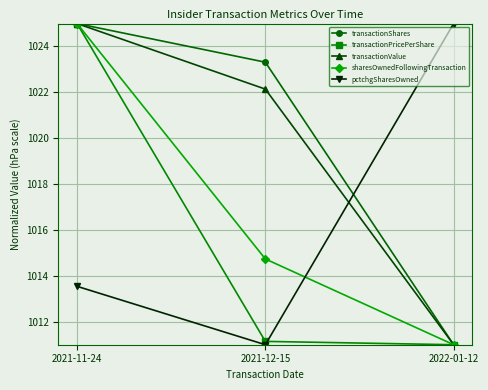

Count the number of categories in the chart.

3